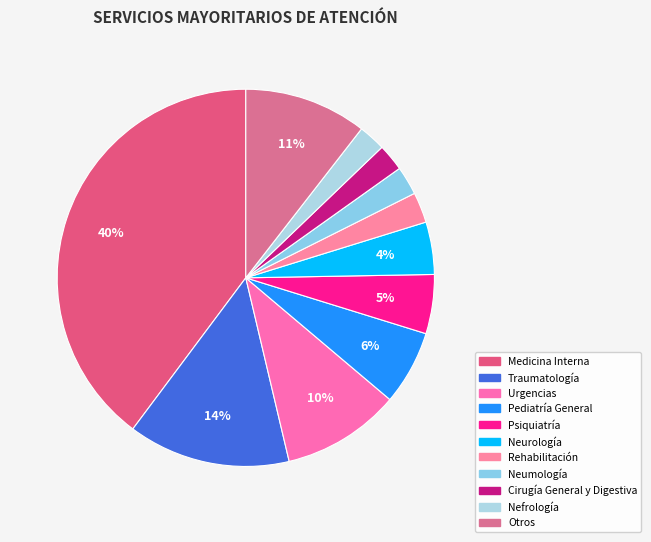

To the nearest percent, what is the combined percentage of Medicina Interna and Neurología?

44%